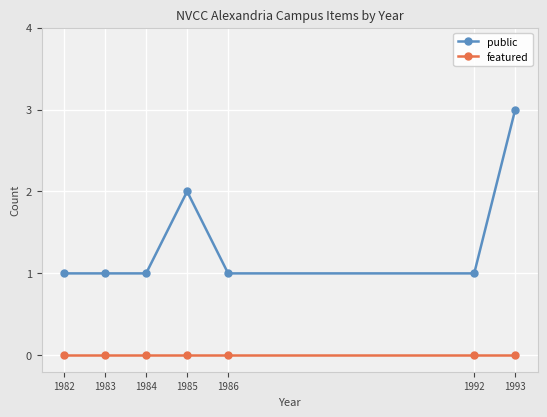

How many lines are shown in the chart?

2